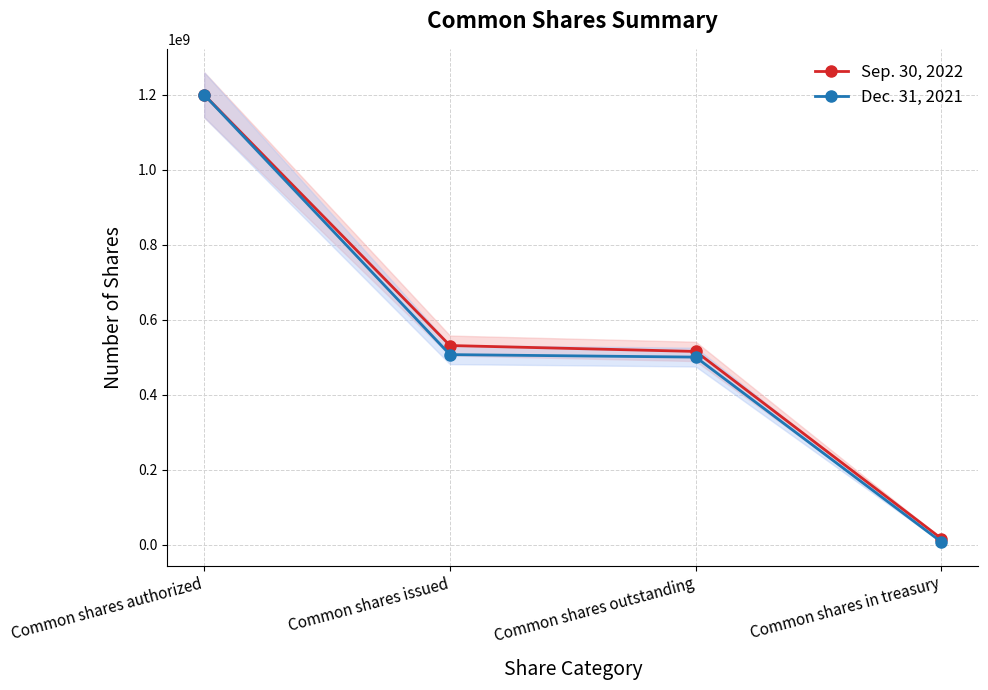

Is it true that Dec. 31, 2021 equals 689029182 at Common shares outstanding?

False